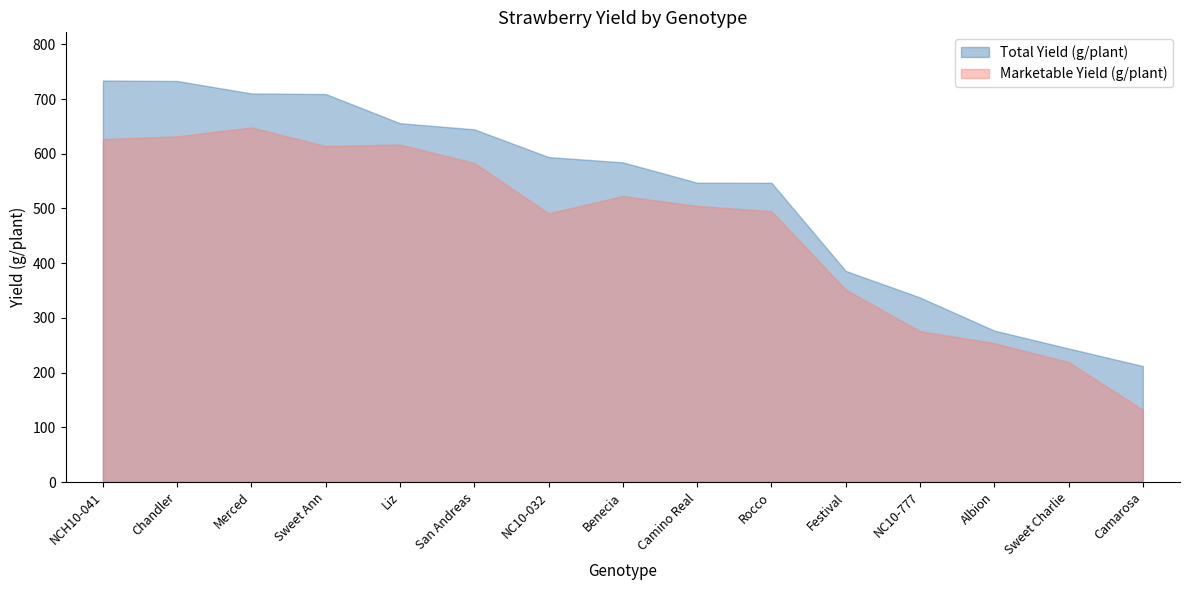

At which label does Total Yield (g/plant) first exceed 584?

NCH10-041